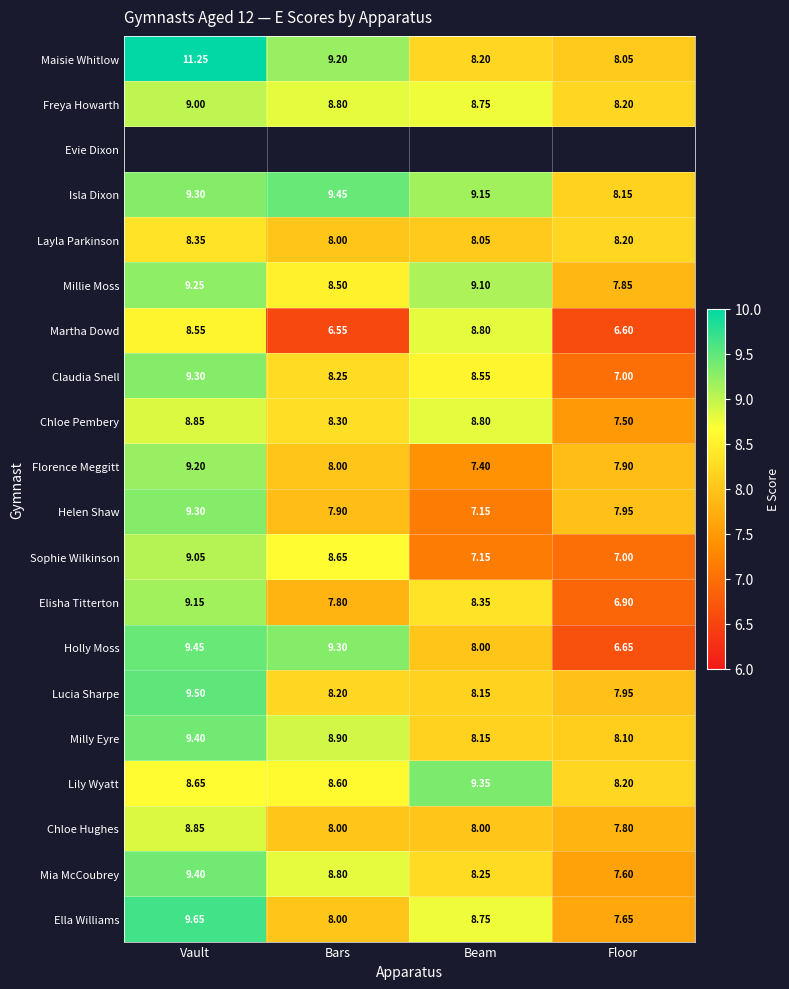

What is the total value across all series at Bars?

159.2